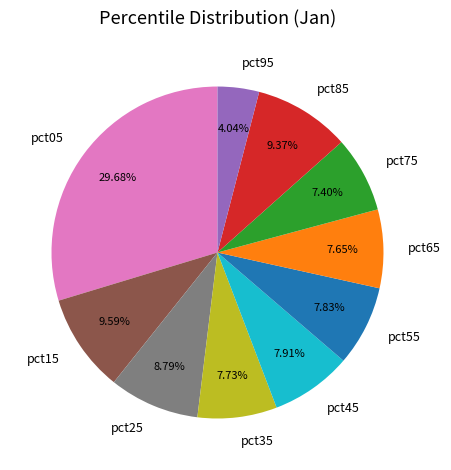

To the nearest percent, what is the average slice percentage?

10%